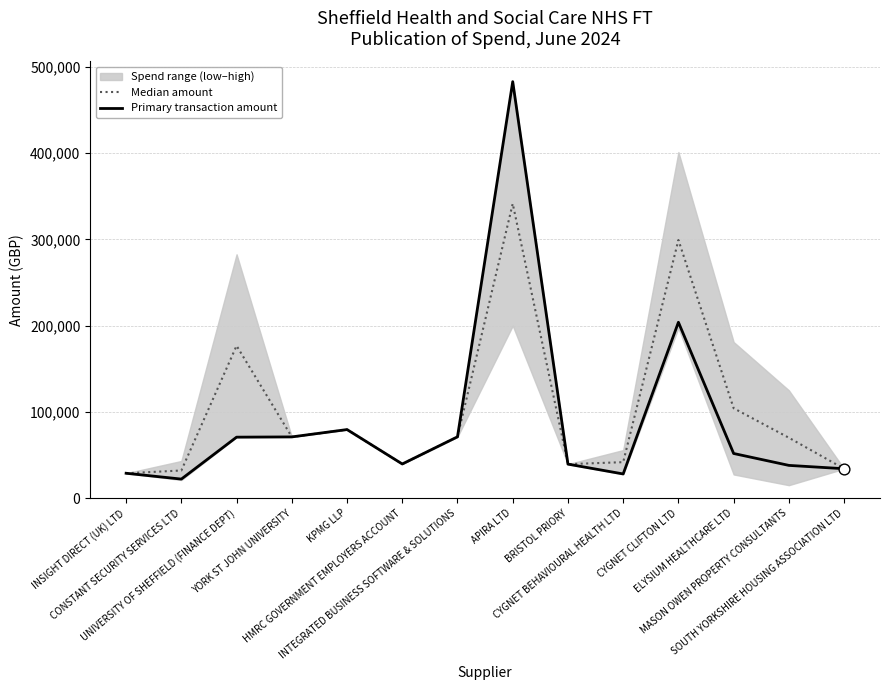

What is the highest value of the Primary transaction amount series?

482988.0